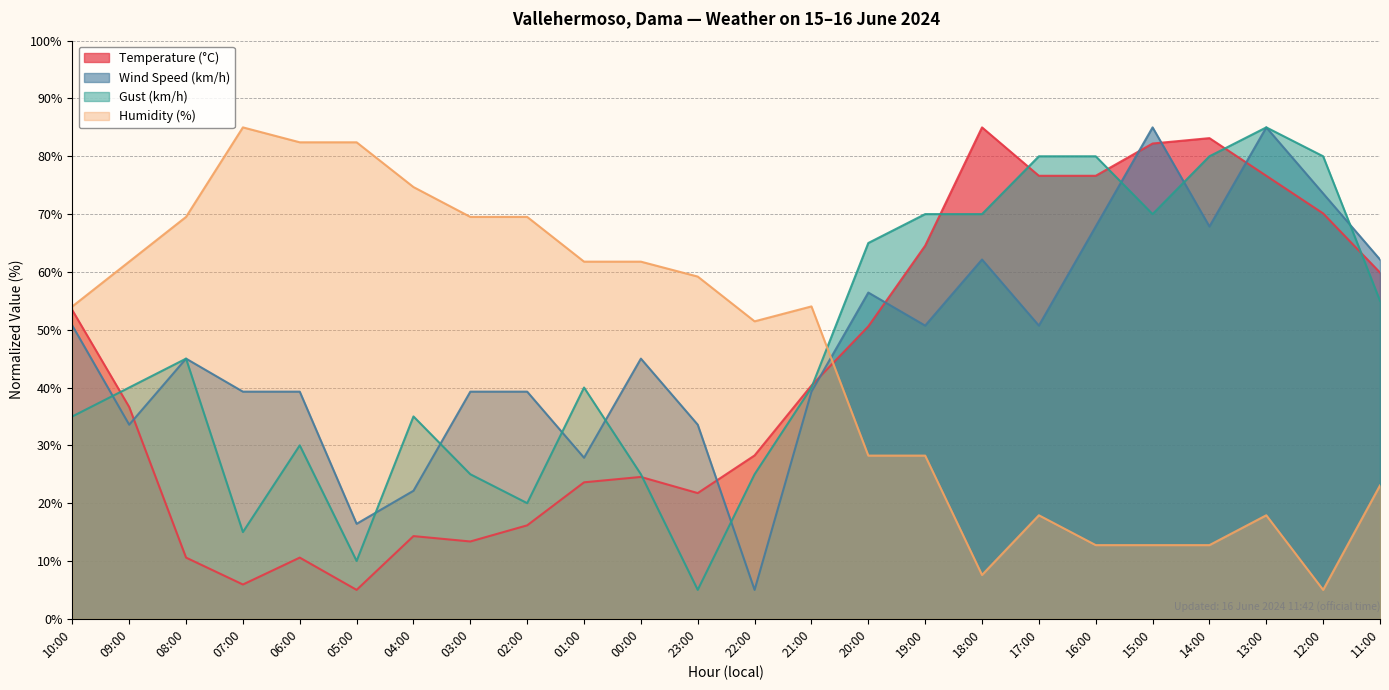

True or false: Humidity (%) has more than 0 points higher than both neighbors.

True